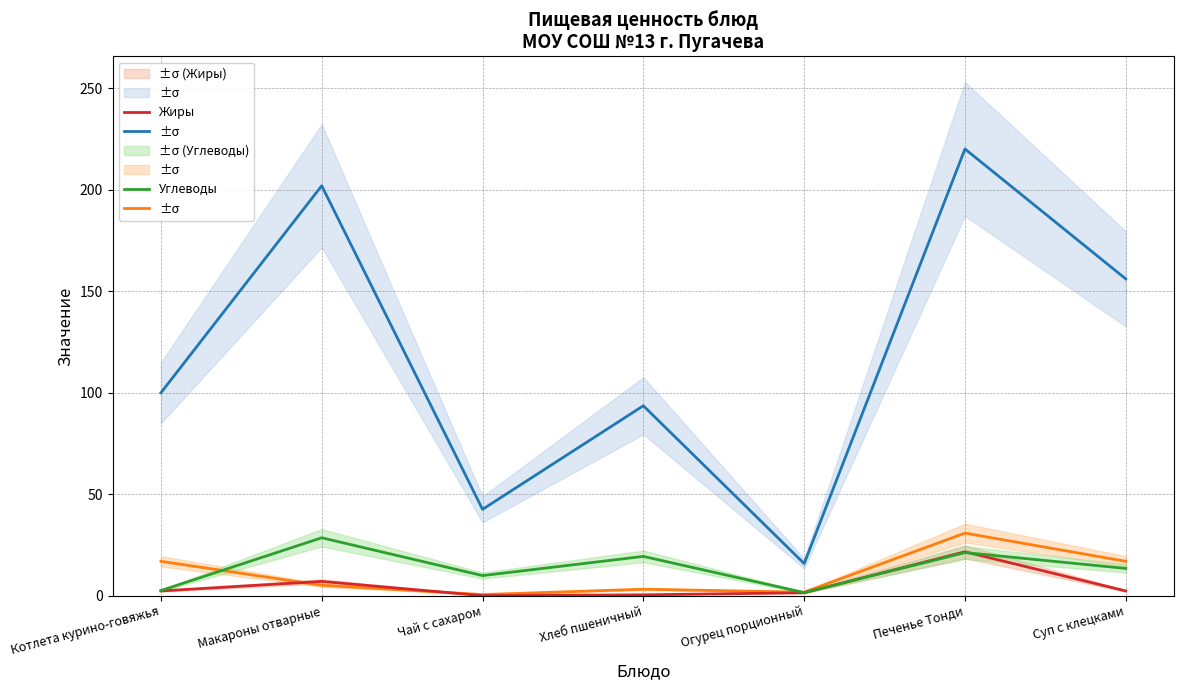

What is the difference between the second highest and second lowest values in the Калорийность series?

159.4